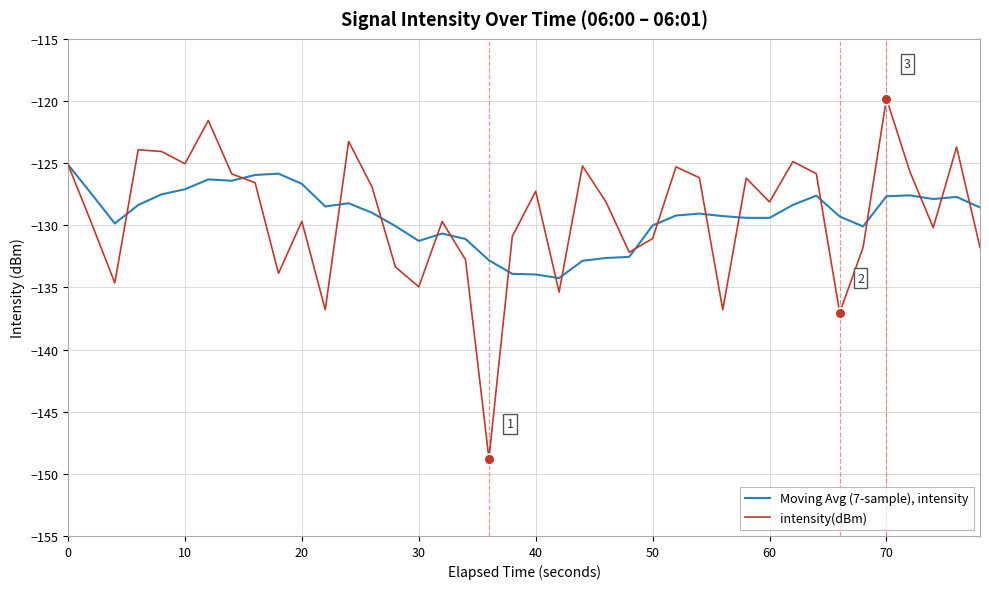

Which series has the widest spread of values?

intensity(dBm)